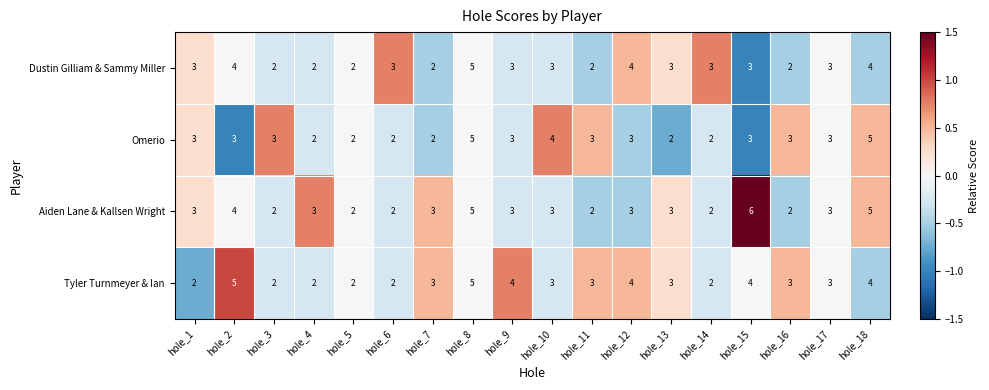

What is the sum of all Dustin Gilliam & Sammy Miller values?

53